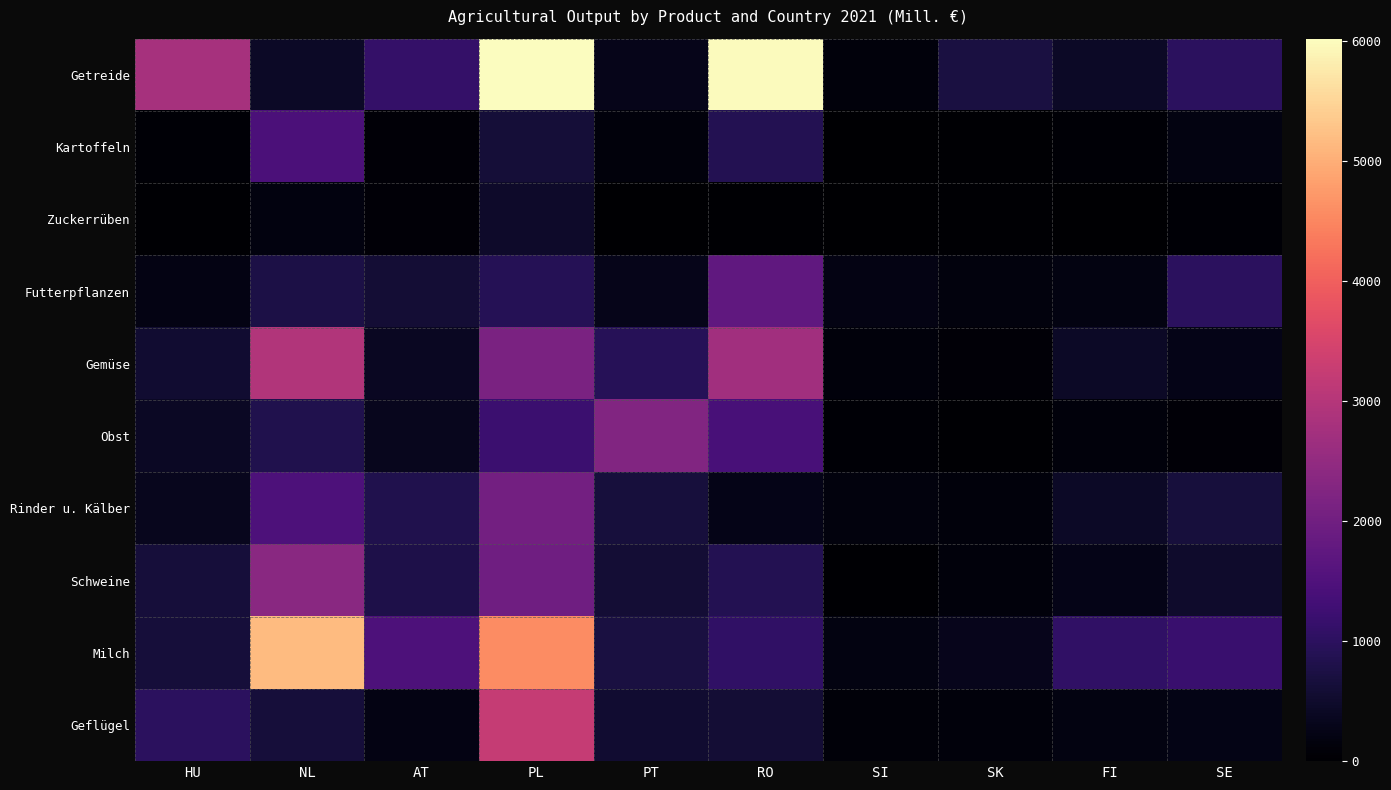

At how many categories does at least one series exceed 5134?

3